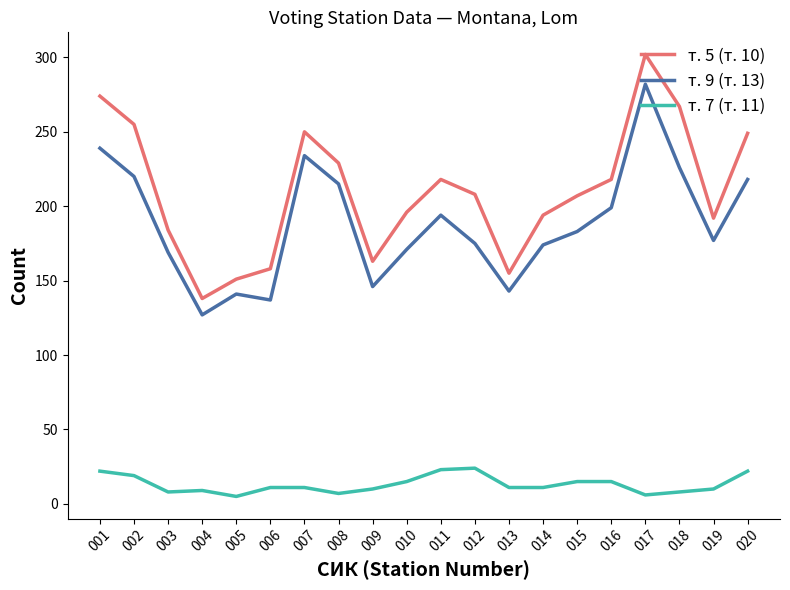

True or false: т. 9 (т. 13) and т. 5 (т. 10) intersect in this chart.

False